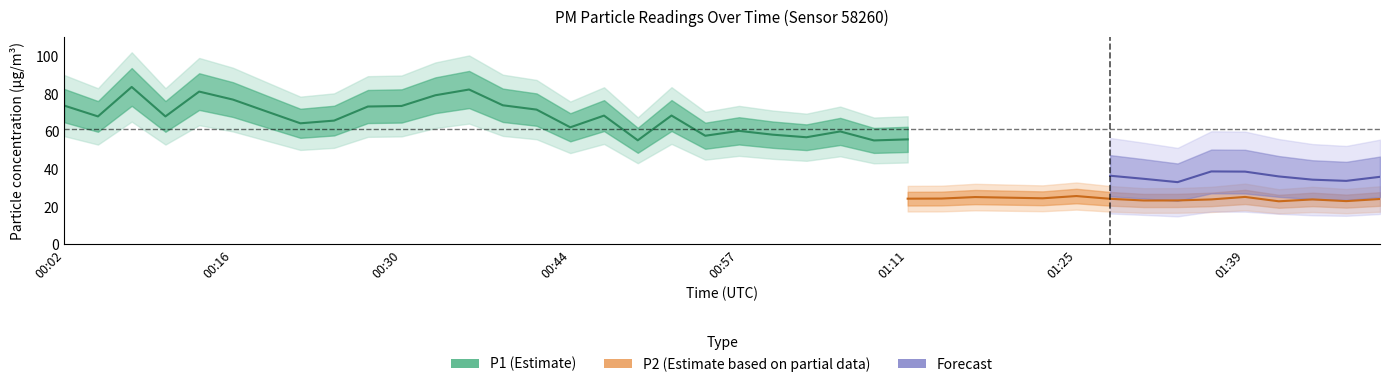

True or false: P2 has a value of 32.6 at 01:20.

False